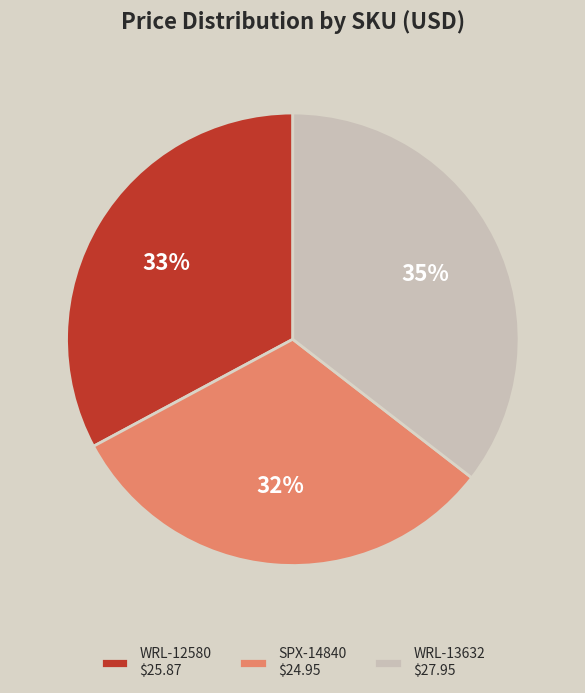

To the nearest percent, what is the combined percentage of WRL-13632 and WRL-12580?

68%